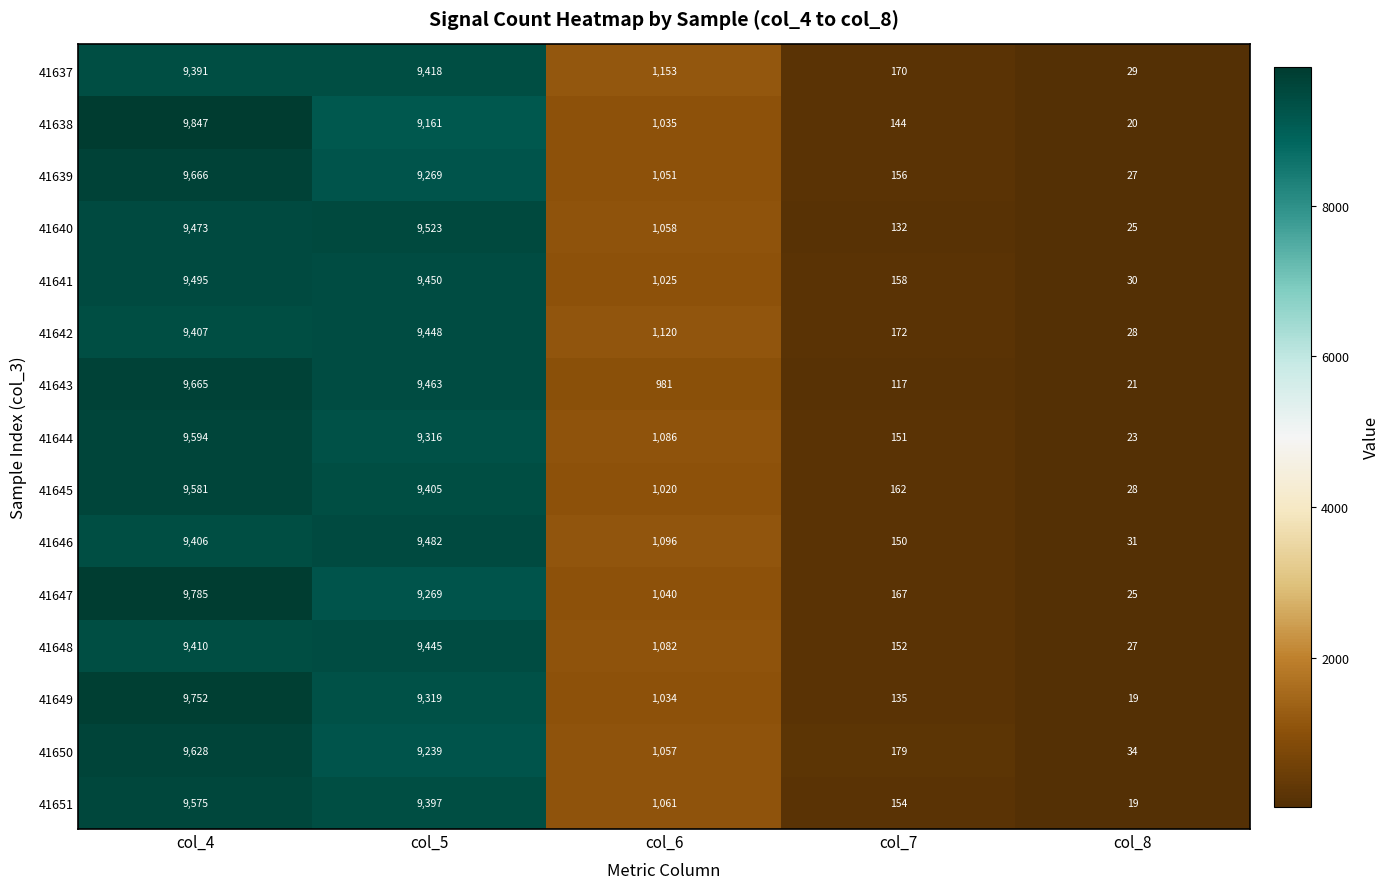

At which label does 41645 first exceed 1020?

col_4